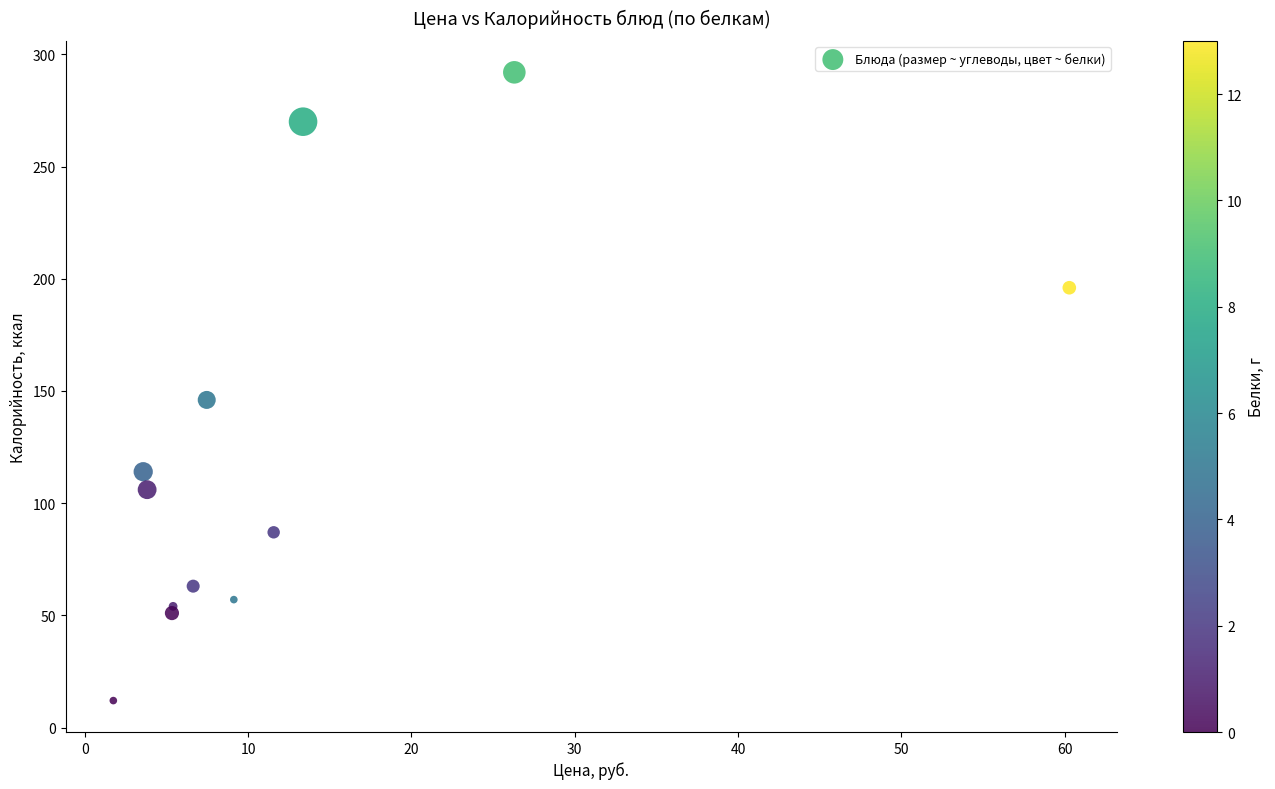

What Y value in the scatter plot is closest to 152?

146